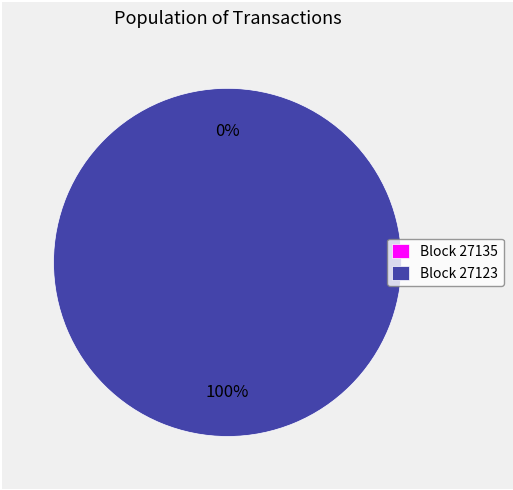

Between 27123 and 27135, which is larger?

27123